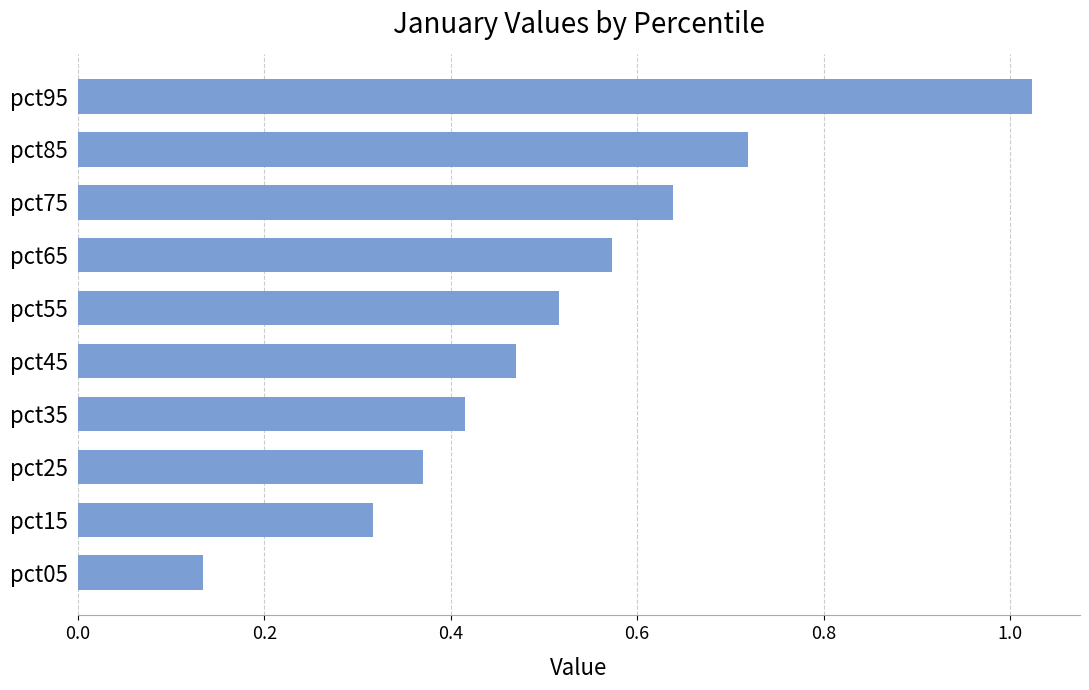

What is the sum of all values?

5.2